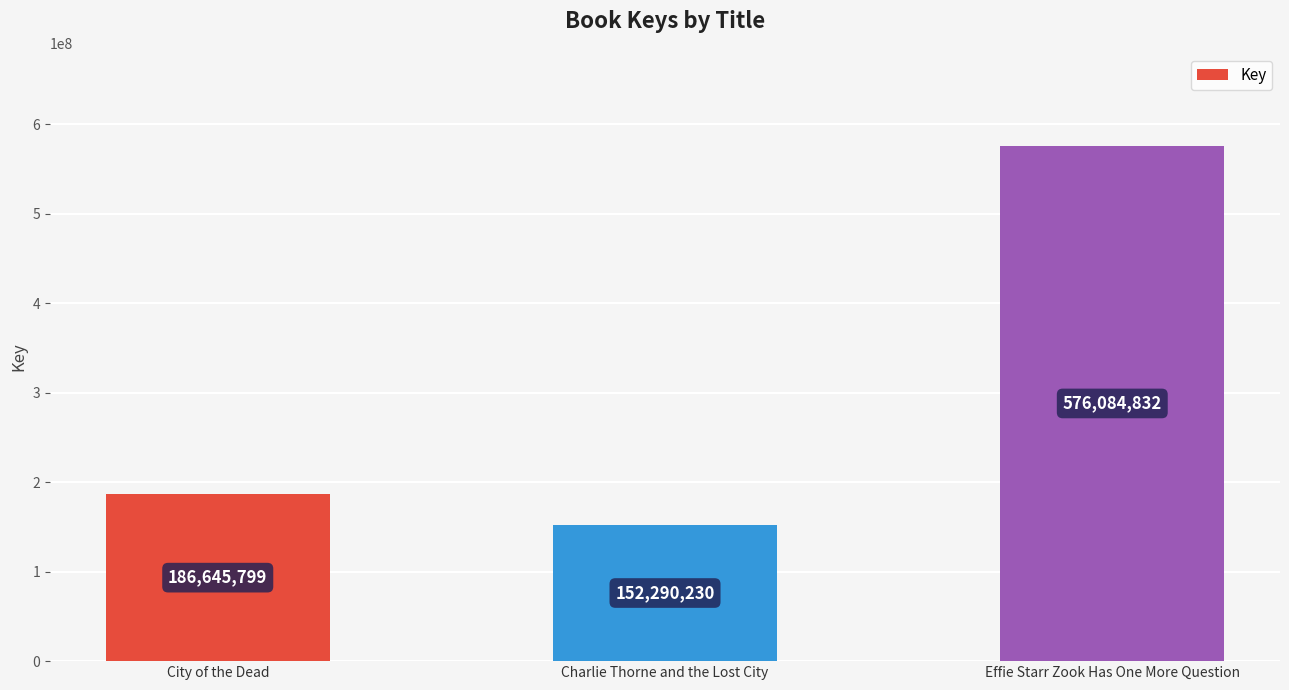

What is the maximum value shown in the chart?

576084832